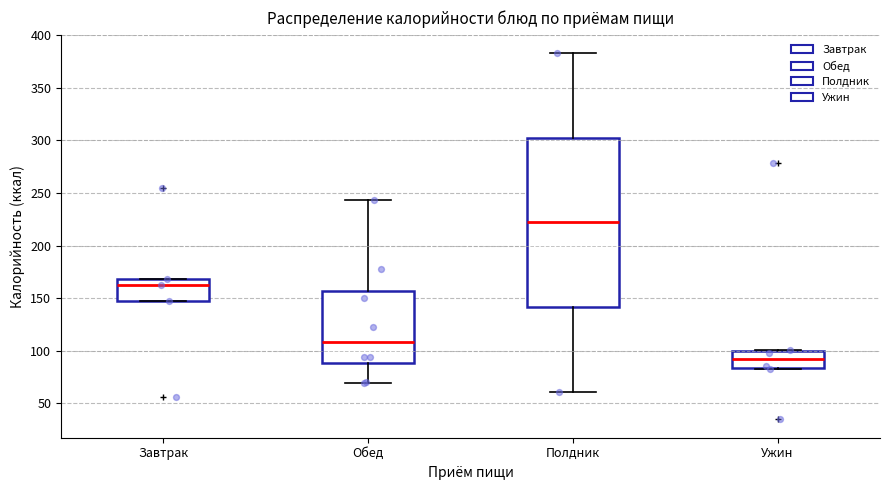

Where is the upper edge of the box for Завтрак on the y-axis? The values are not printed on the chart, so give them approximately, as read against the axis.

170